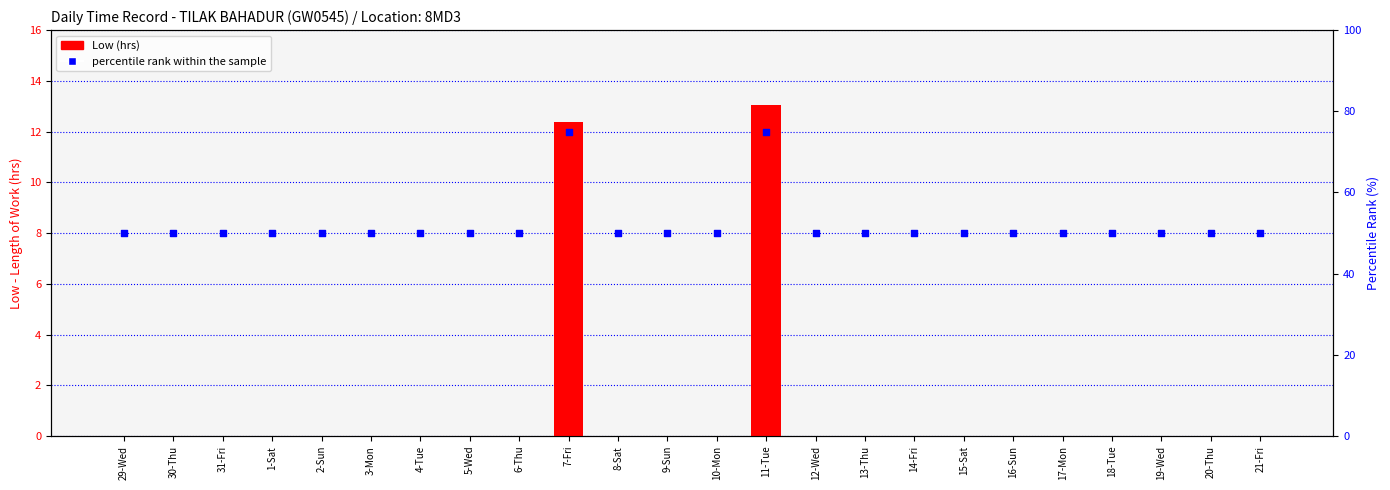

Which series has the largest total across all categories?

percentile rank within the sample